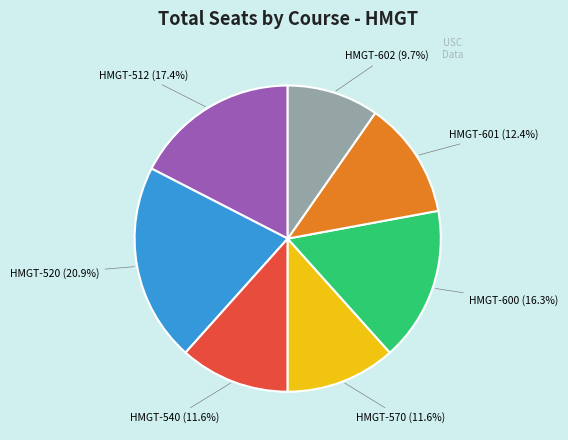

Is there a majority slice in this chart?

No